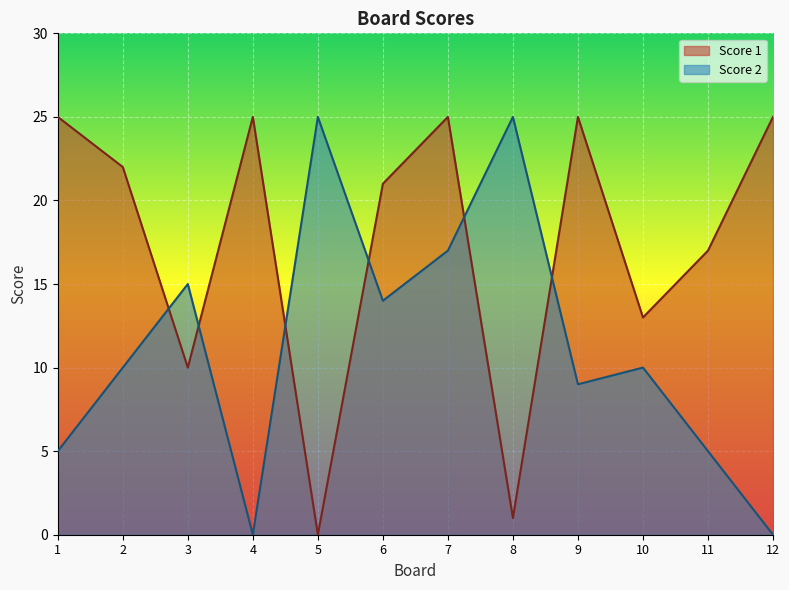

True or false: Score 2 and Score 1 intersect in this chart.

True